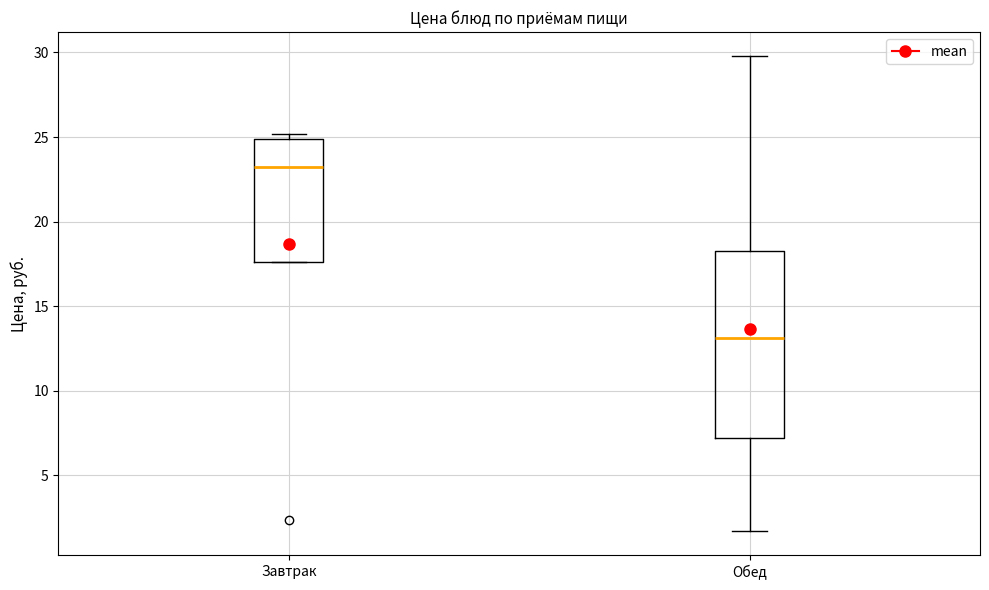

Comparing the boxes themselves (not the whiskers), which one is the tallest?

Обед